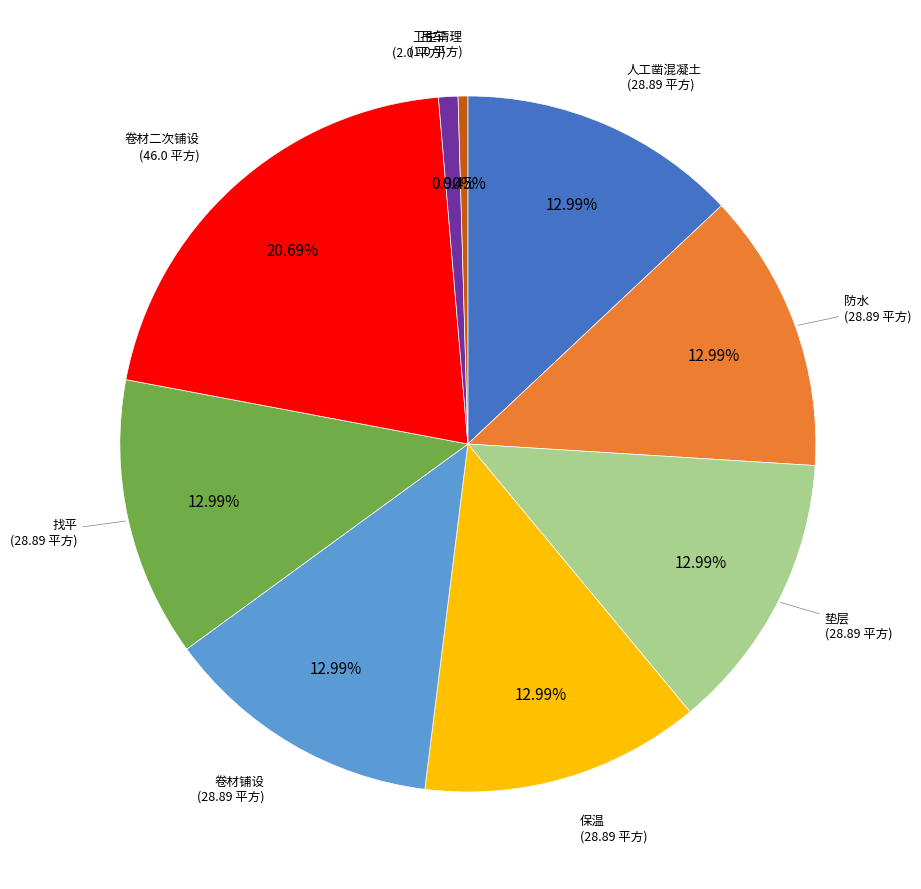

Is there a majority slice in this chart?

No